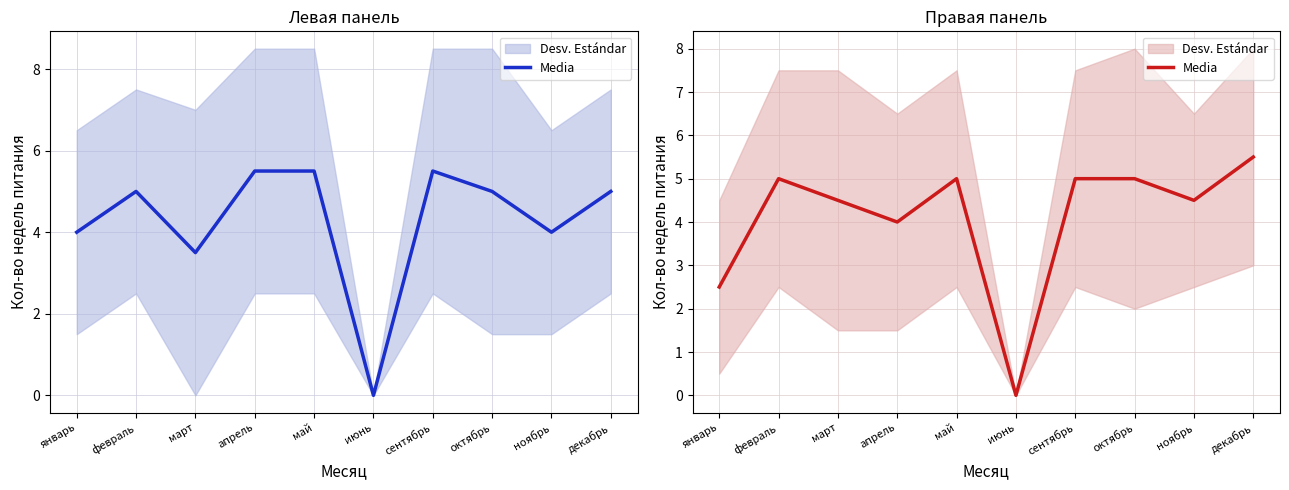

List the labels in order of value, smallest first.

июнь, январь, апрель, март, ноябрь, февраль, май, сентябрь, октябрь, декабрь